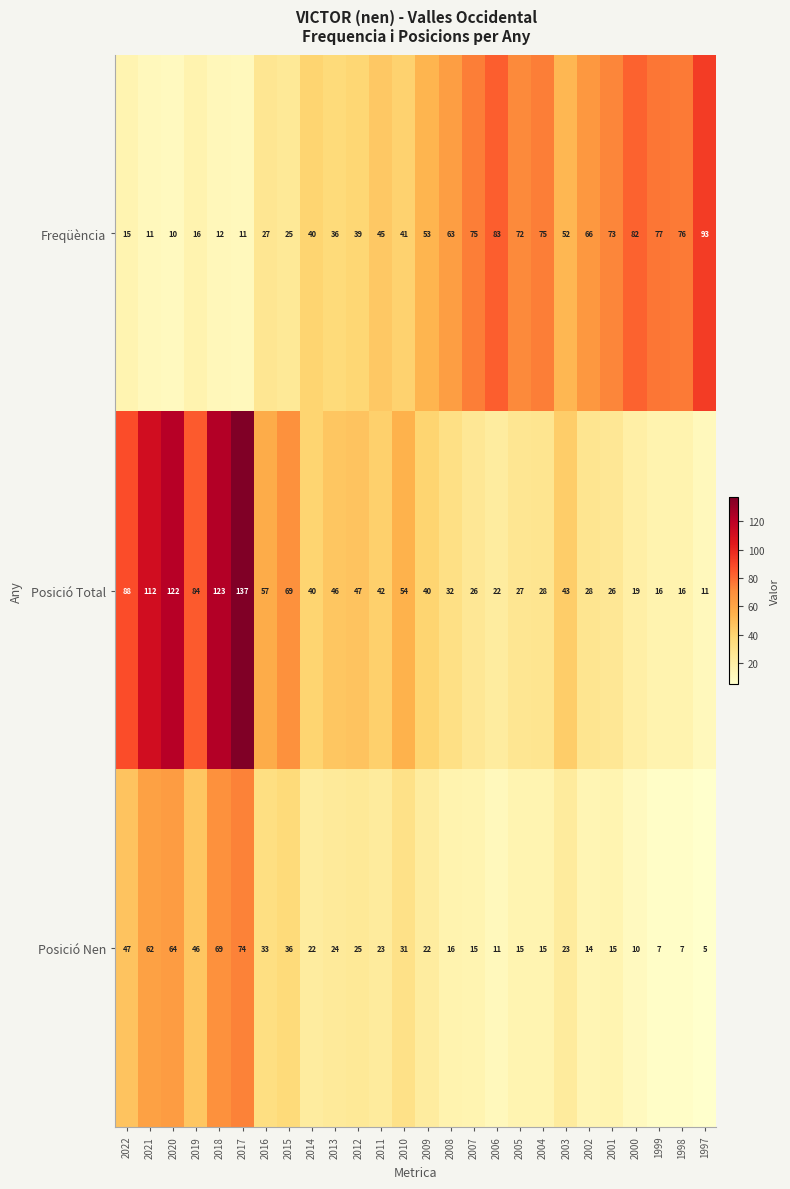

Rank the series at 1998 from lowest to highest value.

Posició Nen, Posició Total, Freqüència